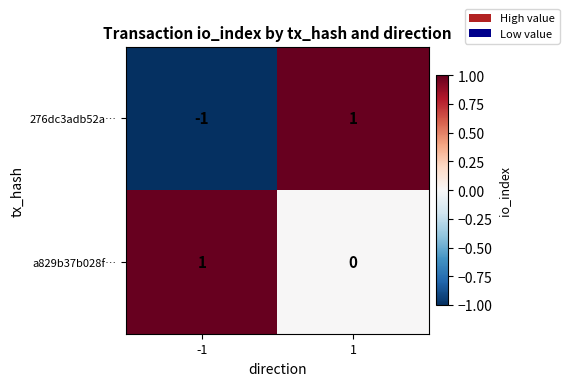

Which series has the largest total across all categories?

a829b37b028f…